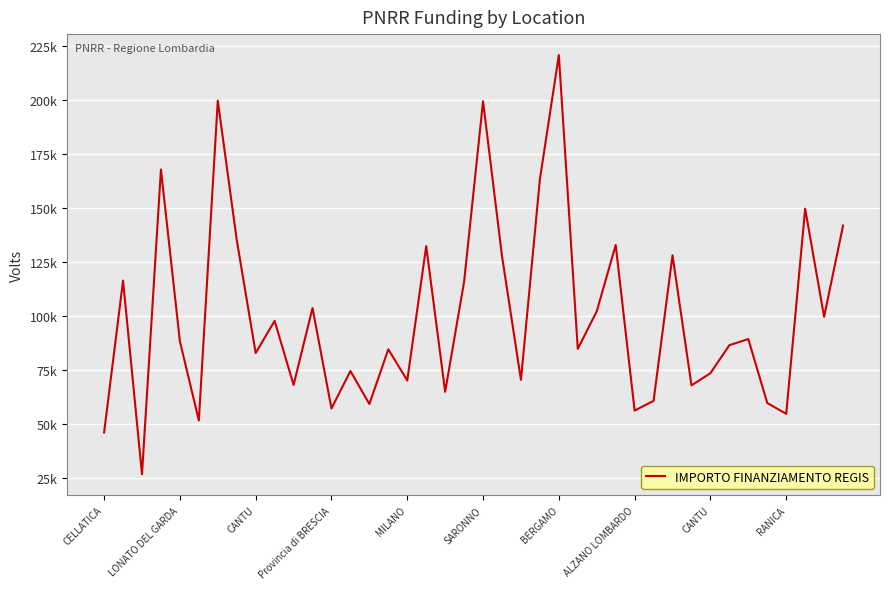

Does the chart have visible grid lines?

Yes